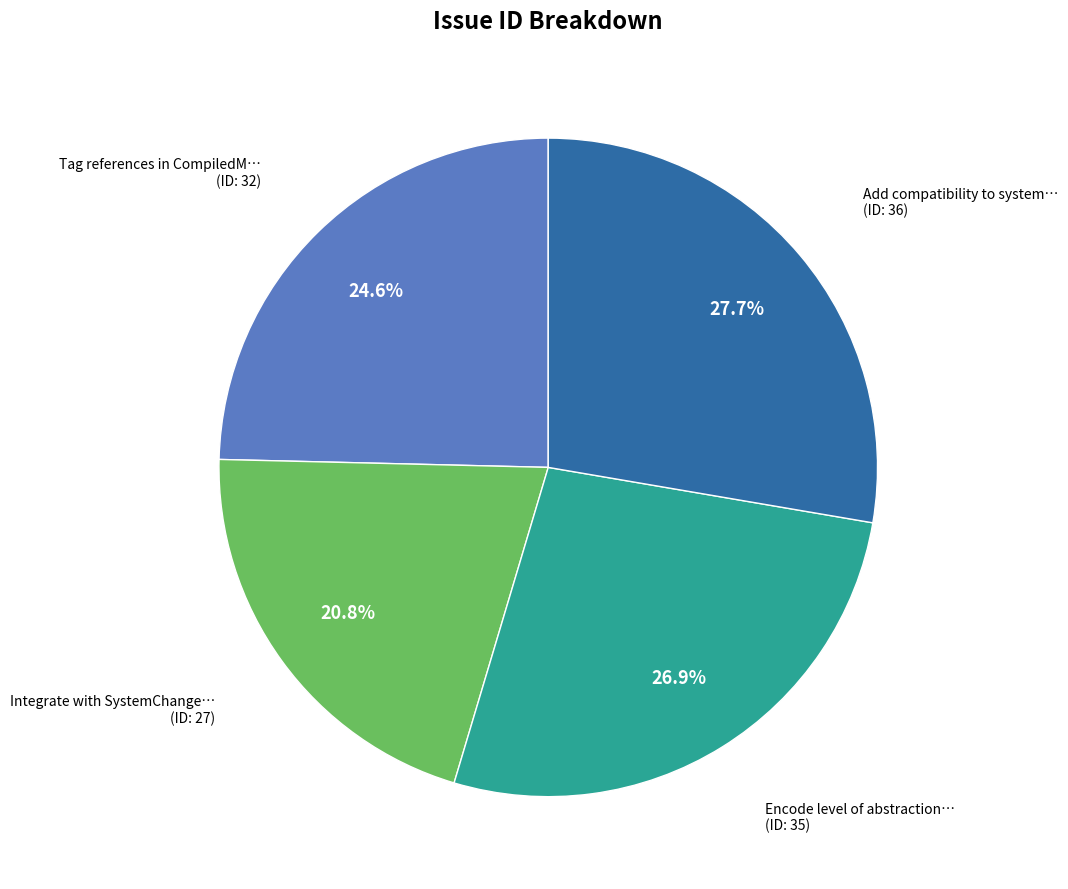

Does any single category account for the majority?

No